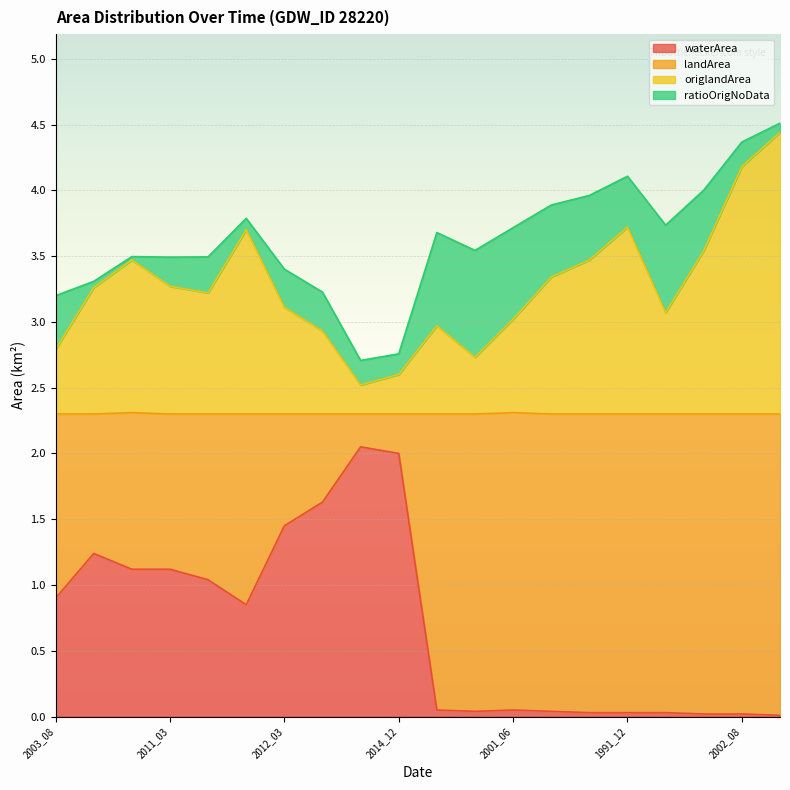

The waterArea series shows 0.1 at 2001_06. True or false?

True